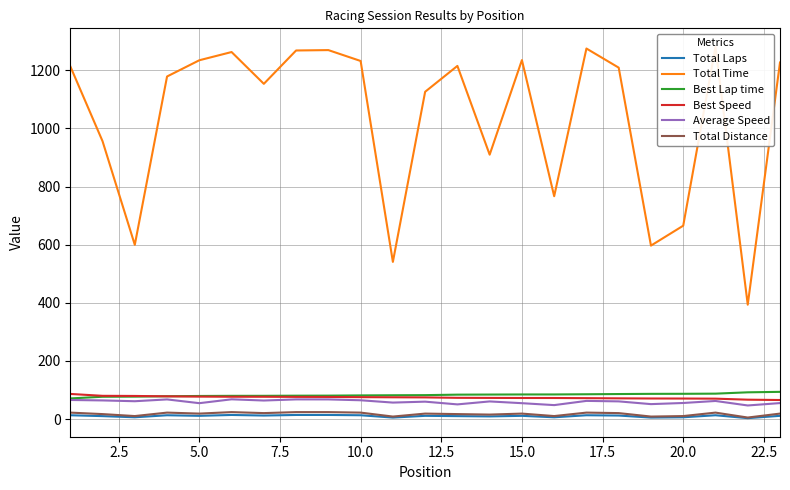

What is the maximum value for Average Speed?

67.9